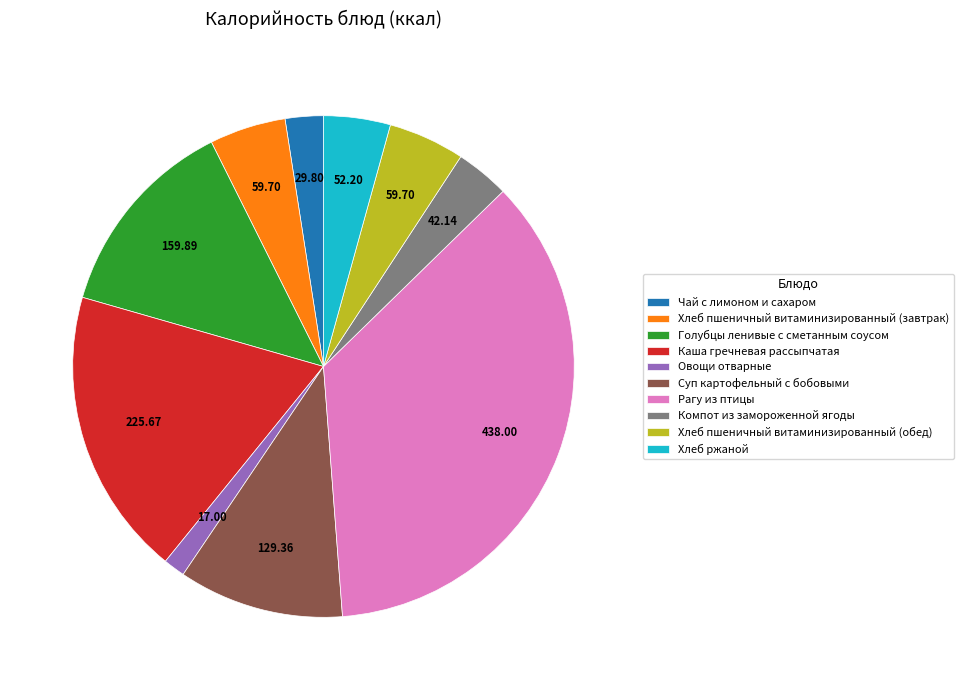

What is the ratio of the value at Чай с лимоном и сахаром to the value at Суп картофельный с бобовыми?

0.2